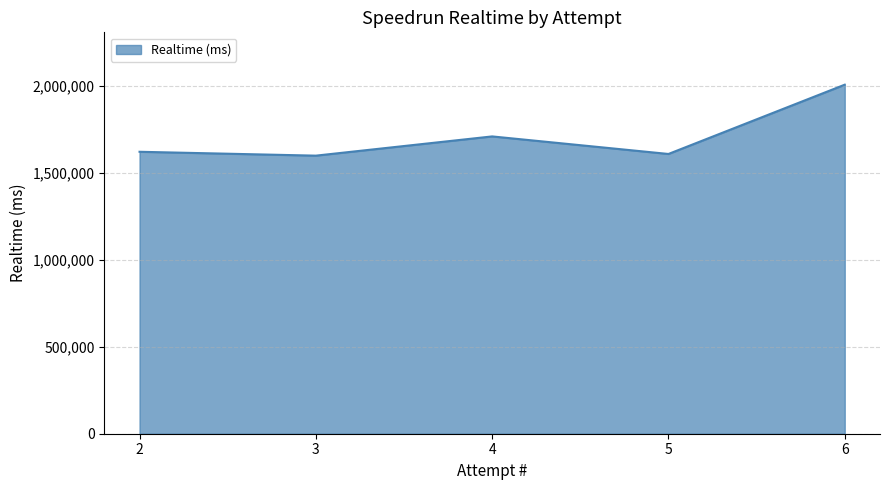

Reading left to right, what are all the values shown in this chart?

1622359	1600063	1710746	1609737	2008384